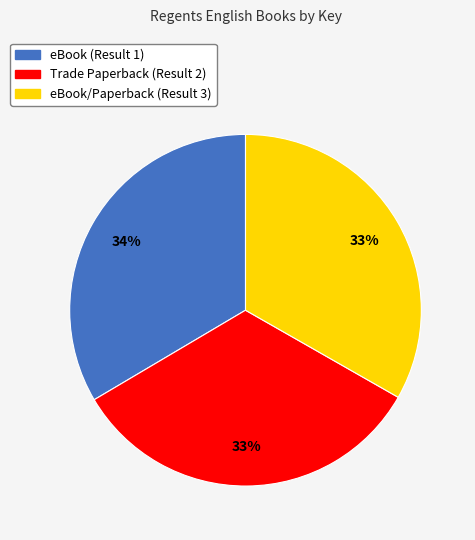

Does Trade Paperback (Result 2) represent more than half of the total?

No